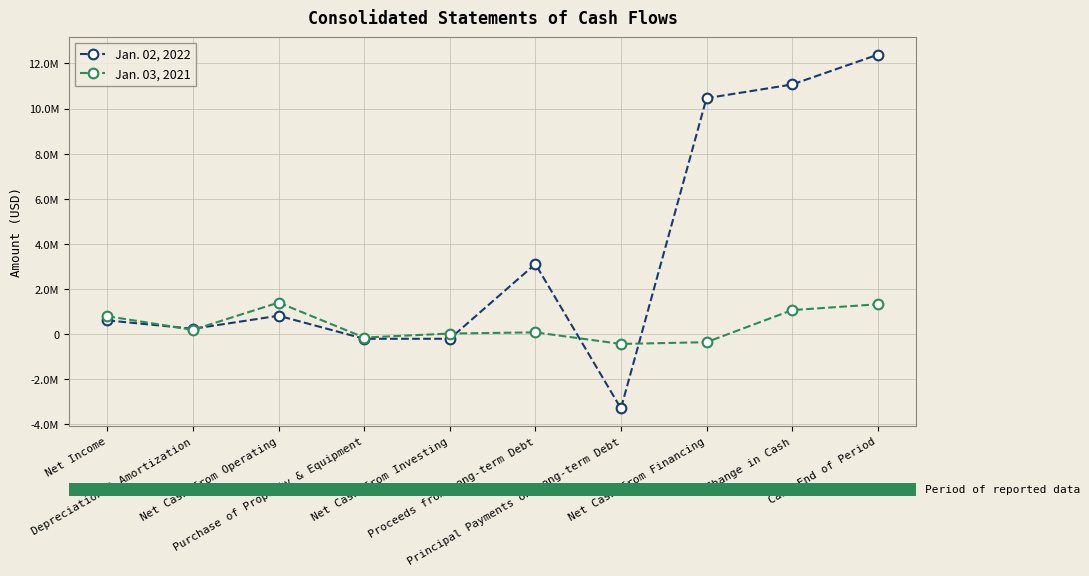

Which series has the widest spread of values?

Jan. 02, 2022